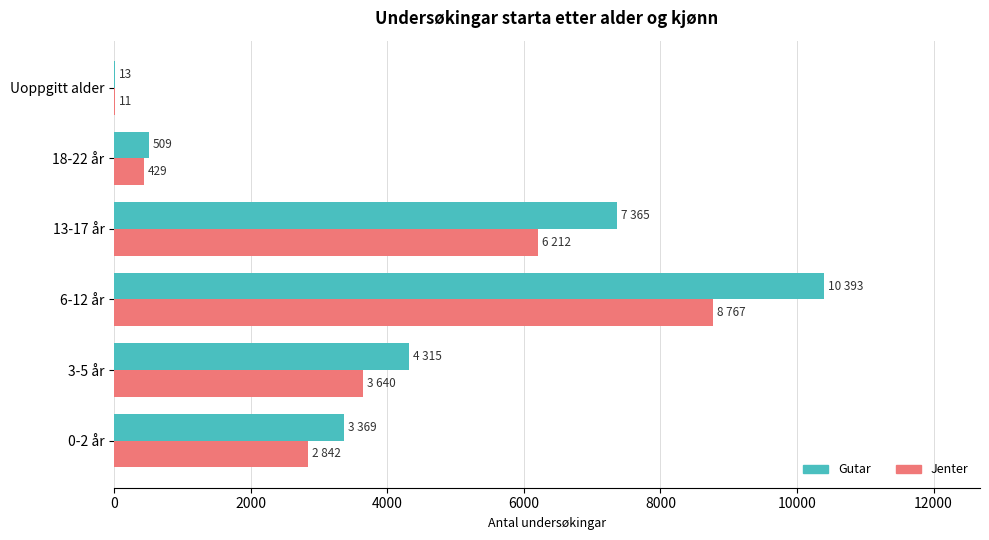

What is the sum of all Gutar values?

25964